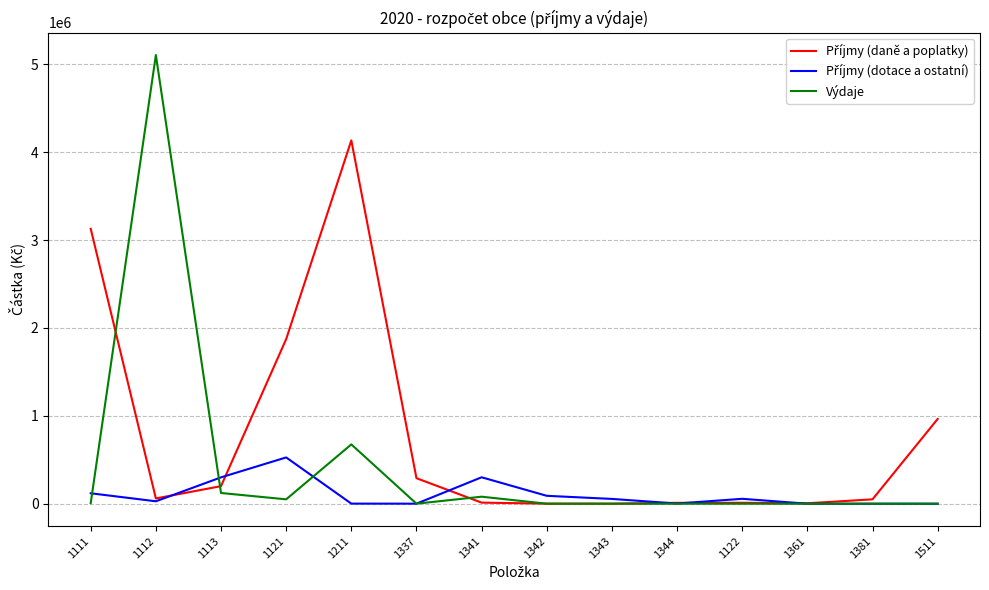

Between 1112 and 1113, which series saw the biggest shift?

Výdaje